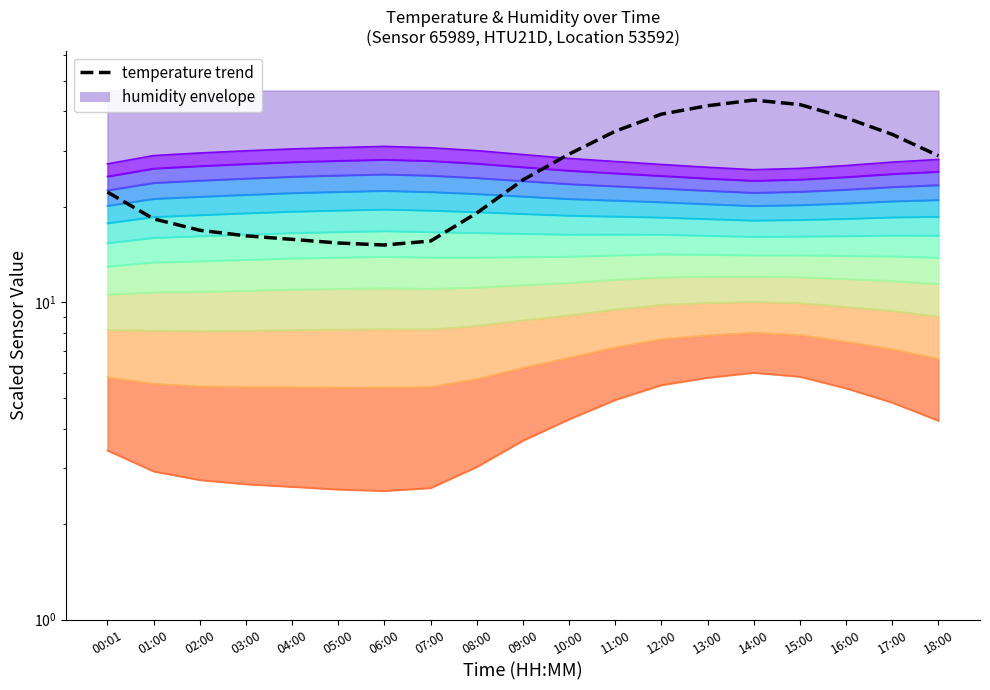

What is the average value?

26.9